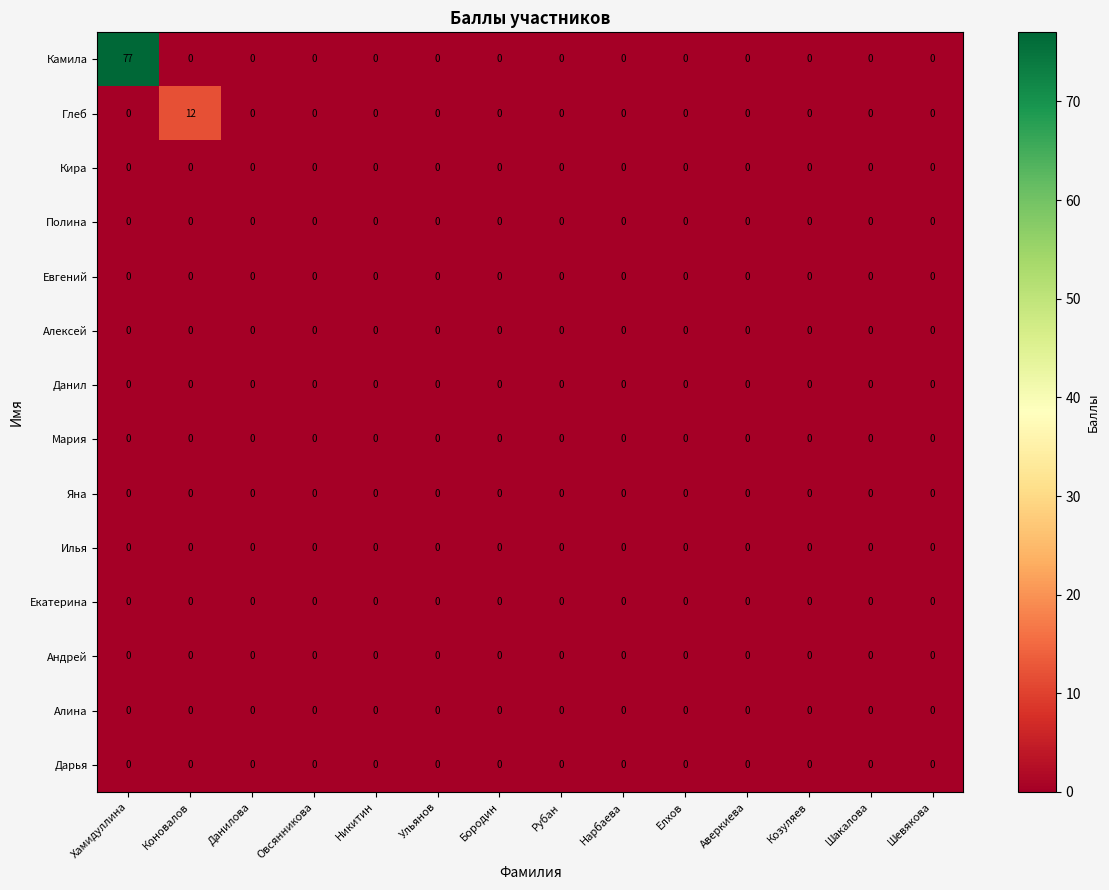

What is the maximum value shown in the chart?

77